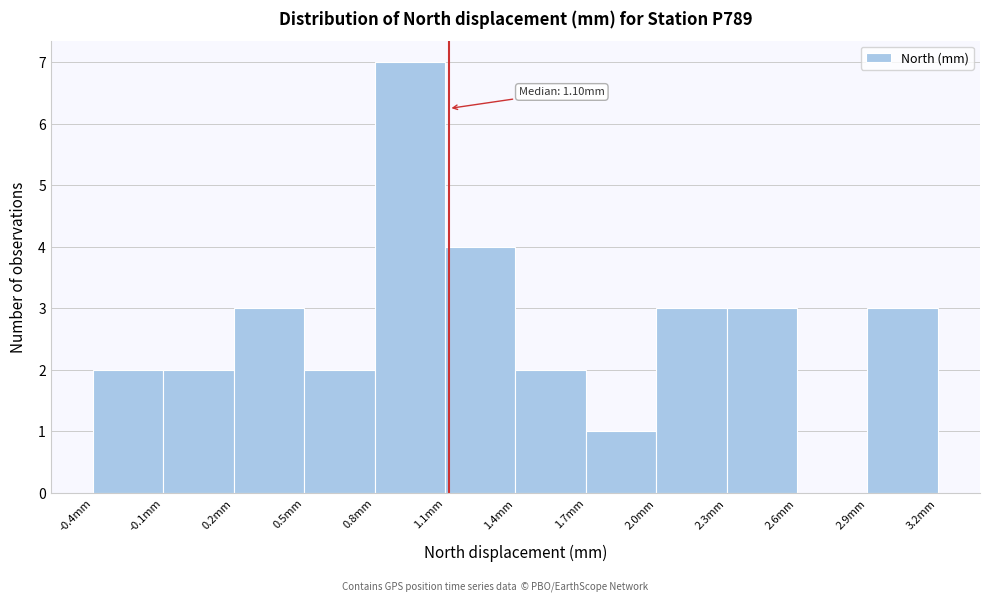

Over which range of the x-axis is the bar tallest?

0.8 to 1.1